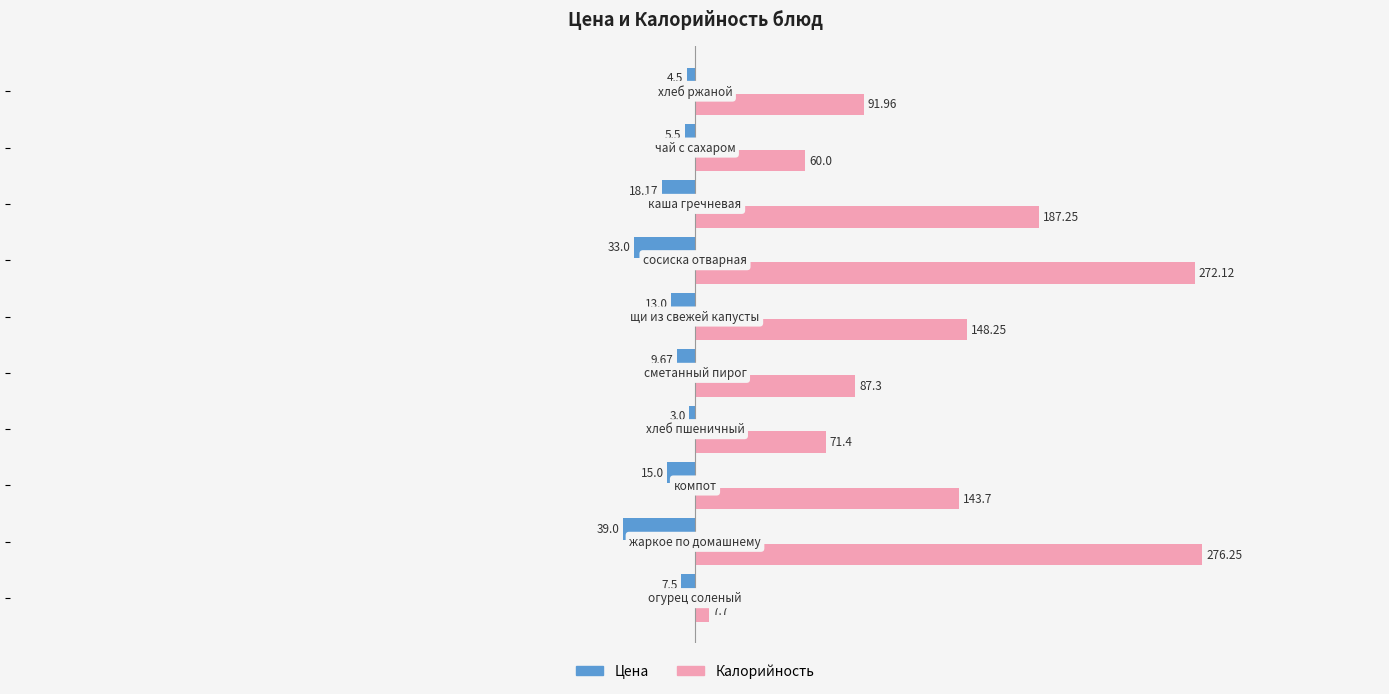

How many data points in Калорийность are above 143?

5